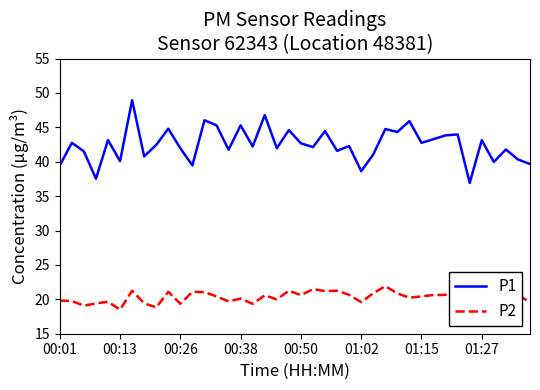

What is the difference between the maximum and minimum values in the P1 series?

12.0